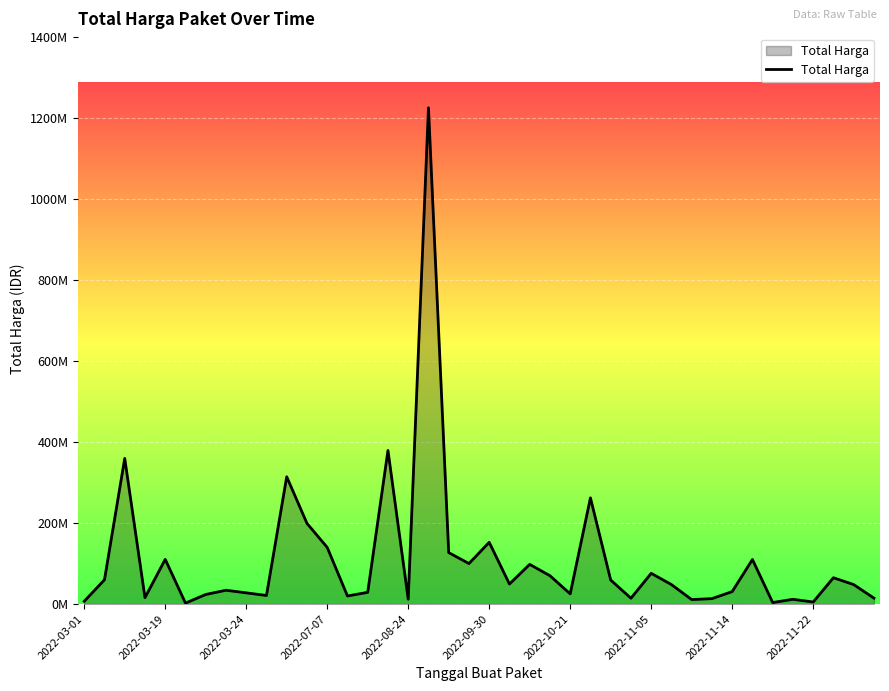

What is the value of the 26th point from the left?

262118150